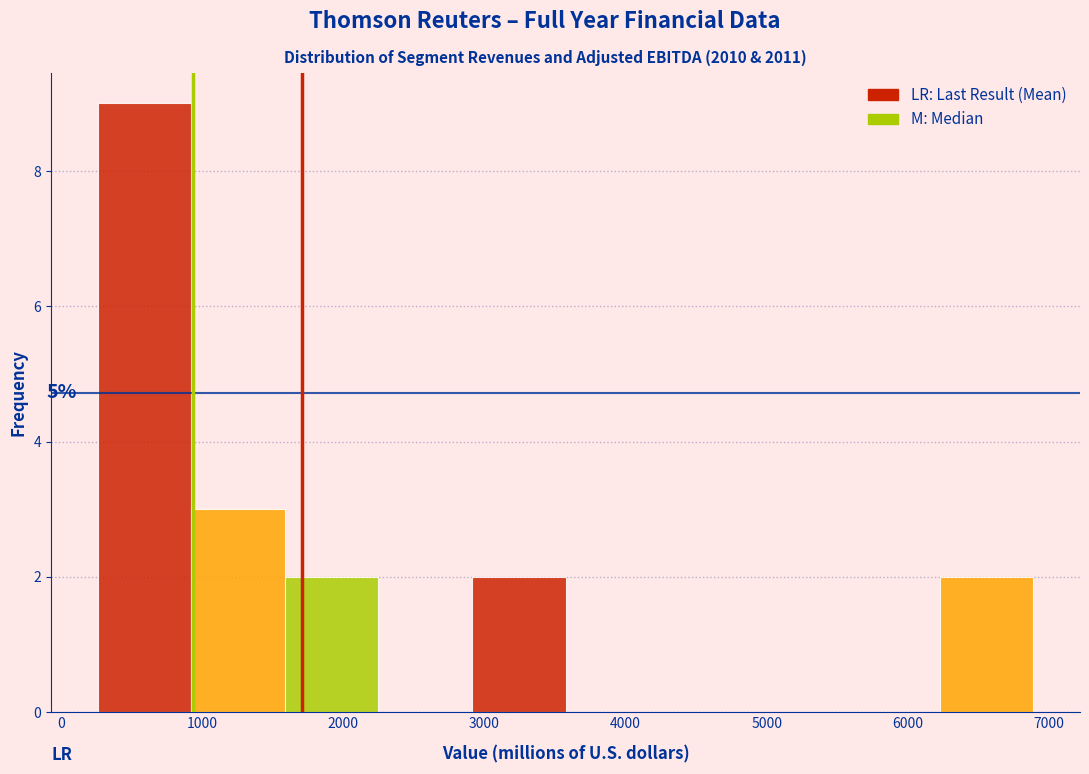

Over which range of the x-axis is the bar tallest?

300 to 900